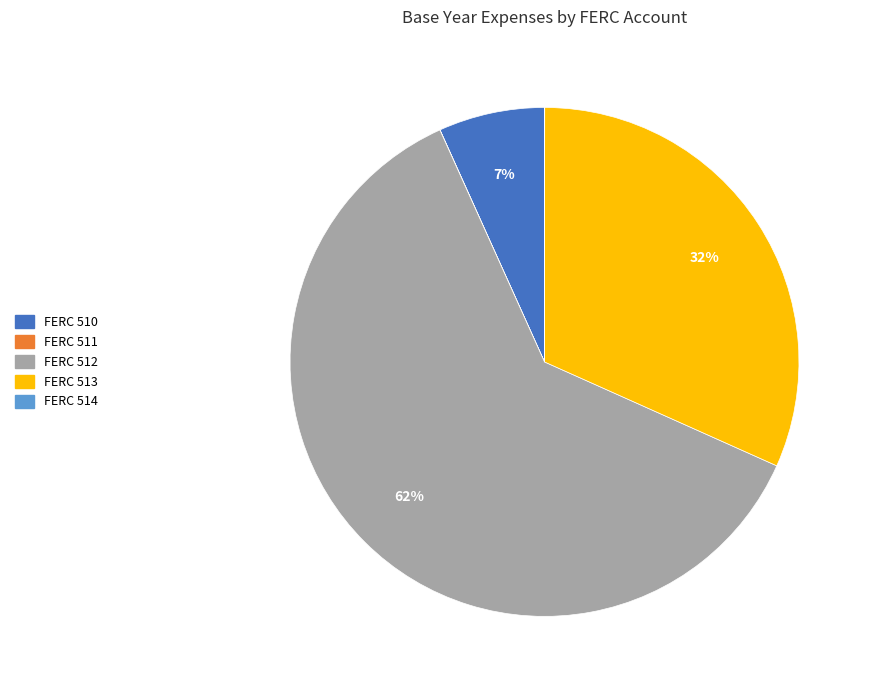

Which slice is the largest?

FERC 512